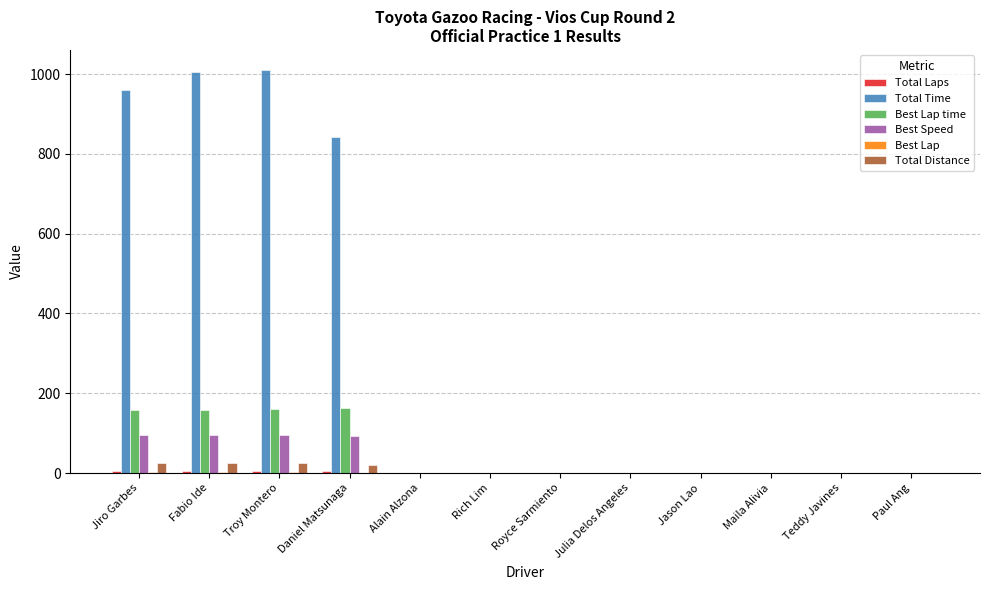

What is the maximum value shown in the chart?

1010.2